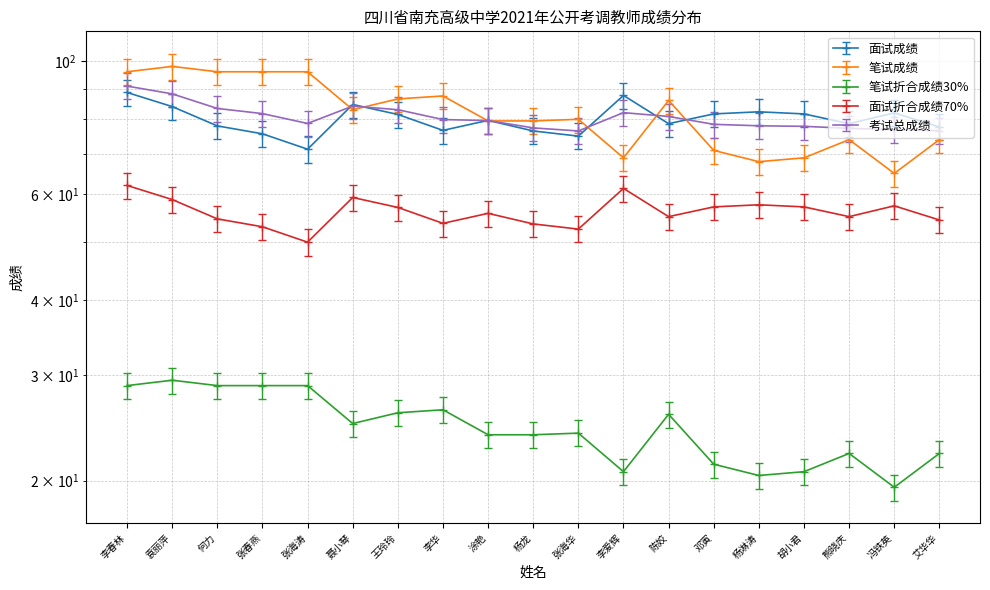

Does the chart display data point markers on the line(s)?

Yes